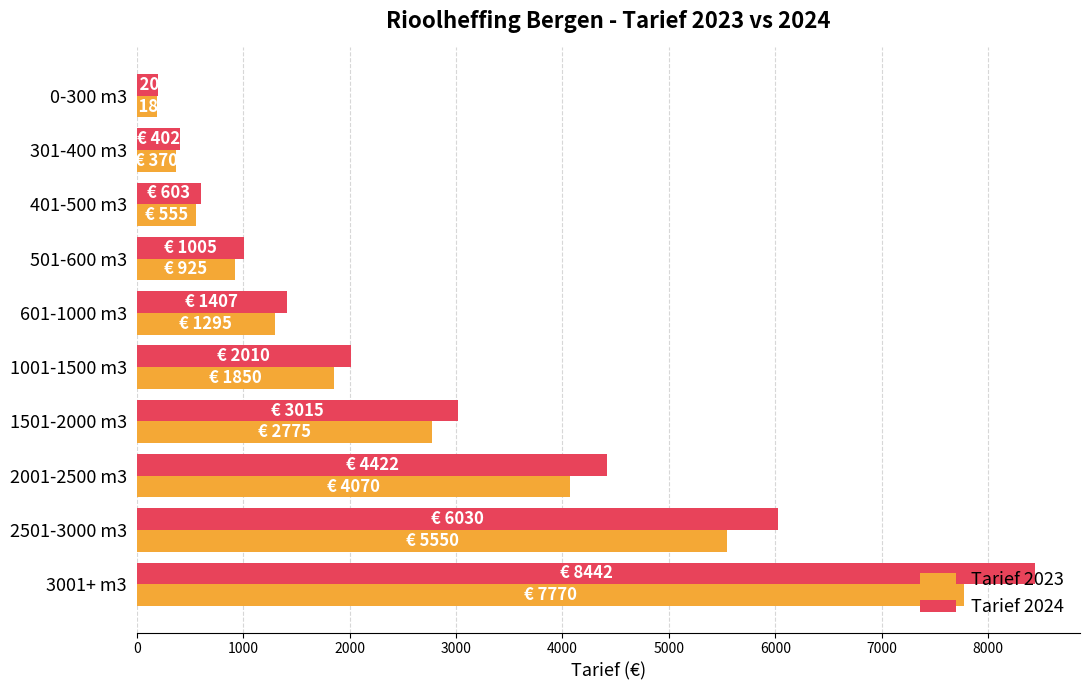

What is the lowest value of the Tarief 2023 series?

185